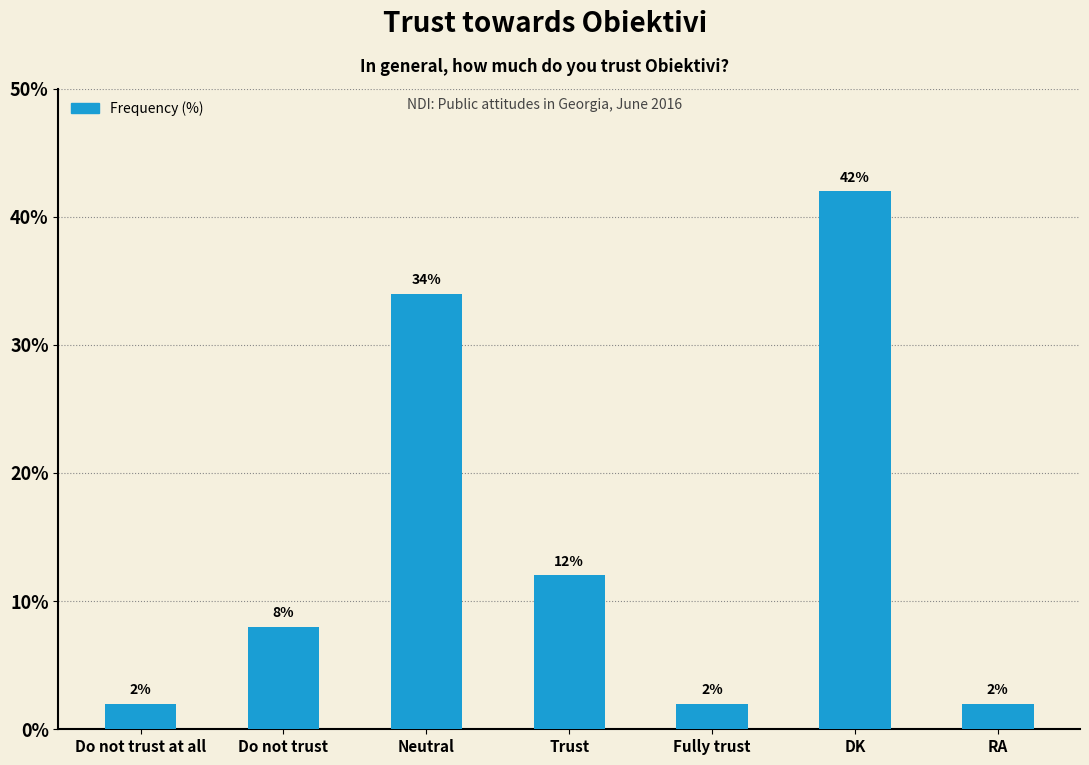

Reading left to right, list all the values displayed in this chart.

Do not trust at all=2	Do not trust=8	Neutral=34	Trust=12	Fully trust=2	DK=42	RA=2